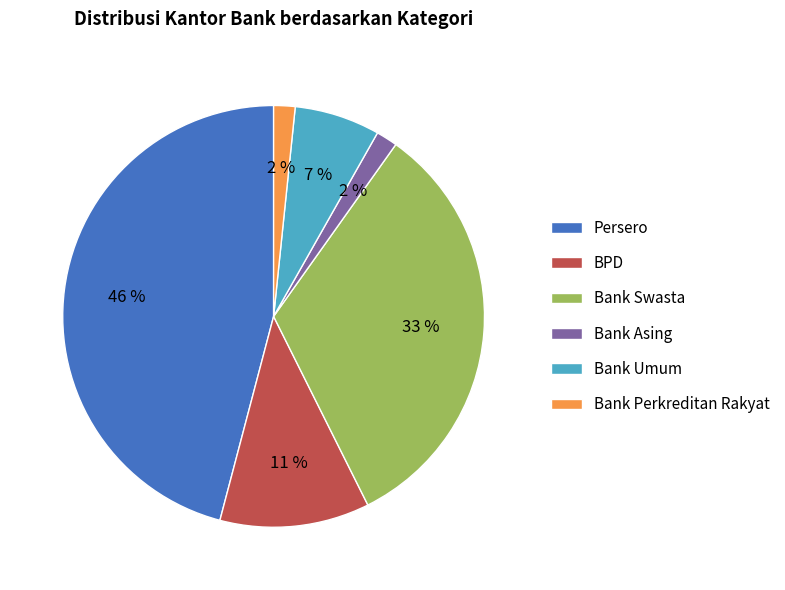

Which slice is the largest?

Persero